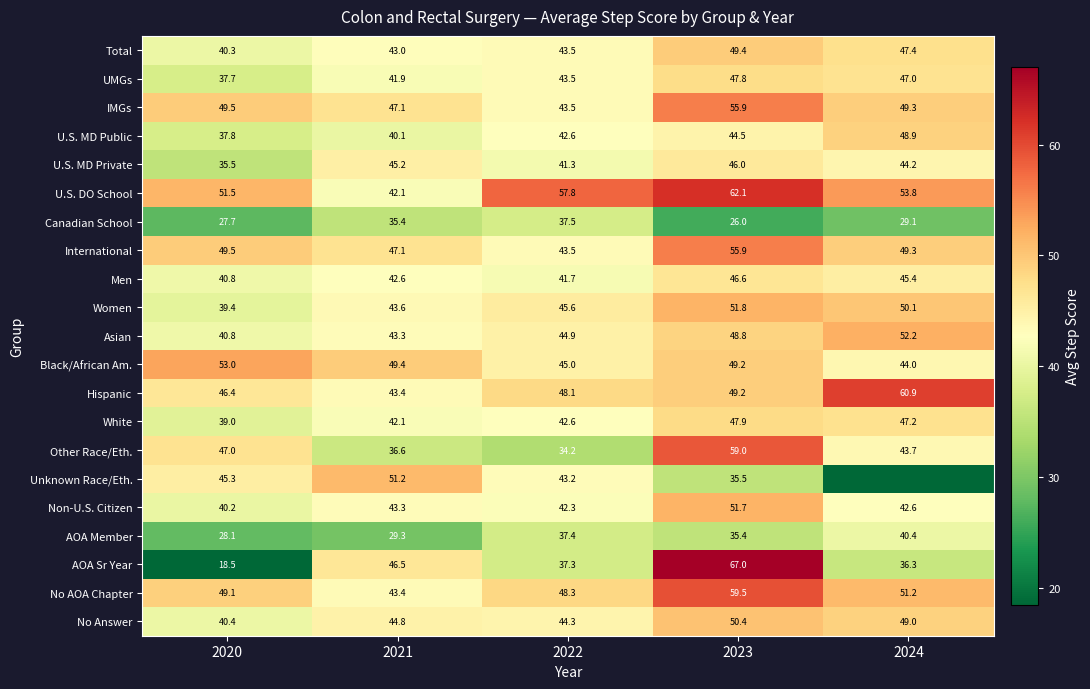

What is the maximum value shown in the chart?

67.0